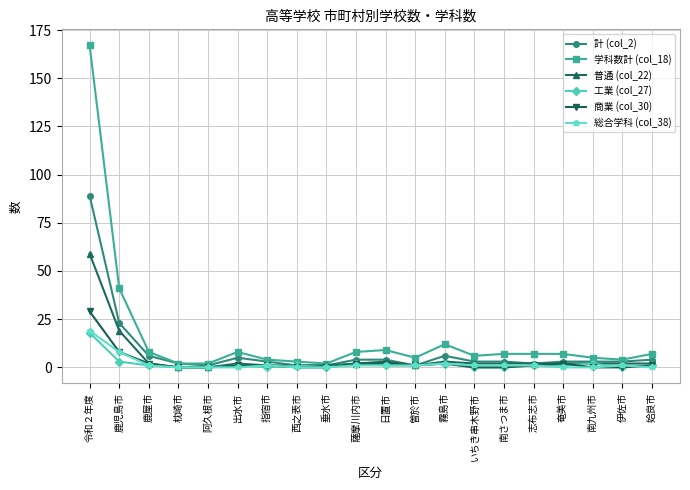

What is the label of the 5th point from the left?

阿久根市